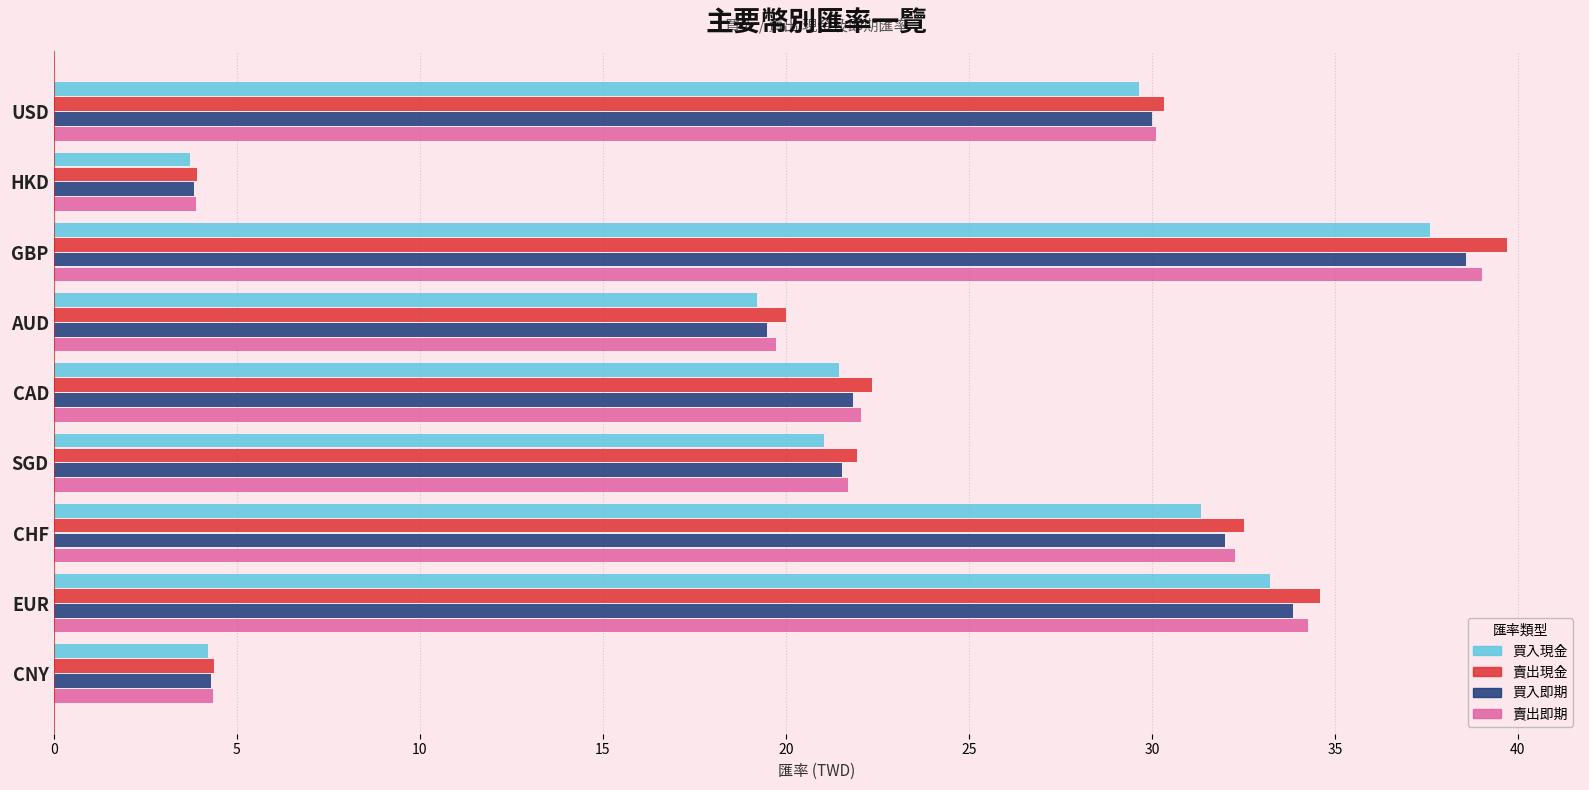

Read the 賣出即期 value at USD.

30.1